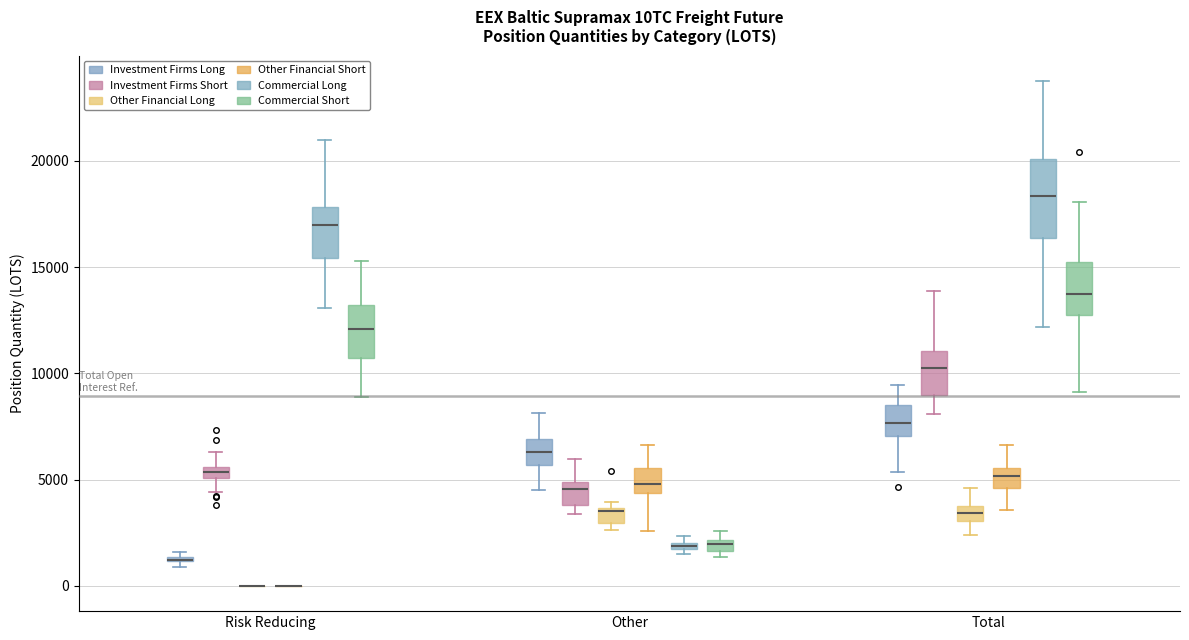

Where is the upper edge of the box for Other (Commercial Long) on the y-axis? The values are not printed on the chart, so give them approximately, as read against the axis.

2000